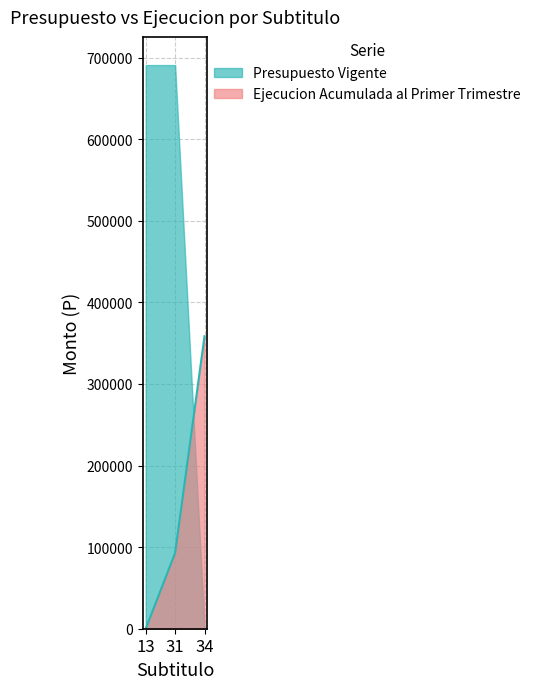

Reading left to right, extract all data points from this chart.

0	93025	358561